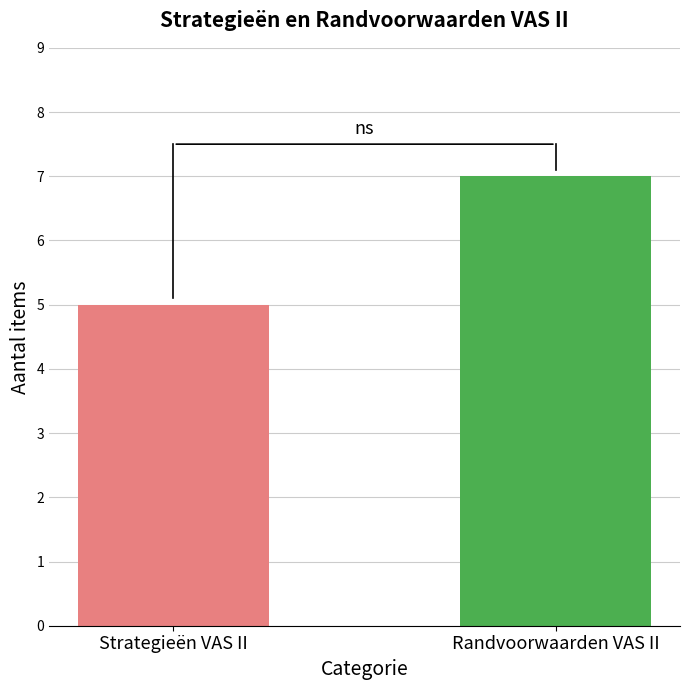

Reading left to right, extract all data points from this chart.

Strategieën VAS II=5	Randvoorwaarden VAS II=7